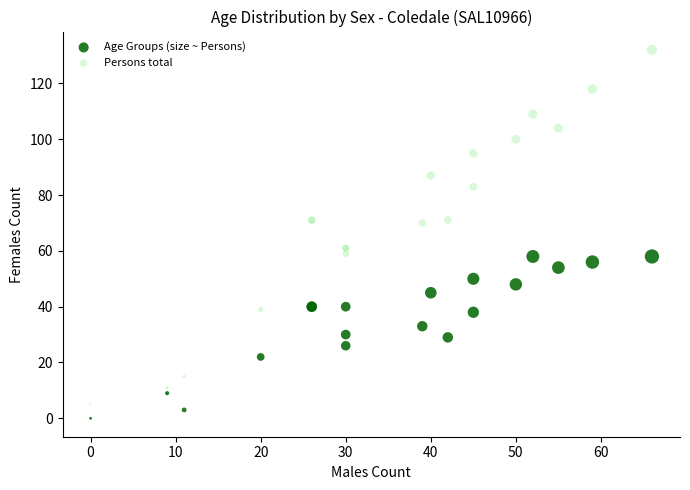

What are all the series names shown in the legend?

Age Groups (size ~ Persons), Persons total